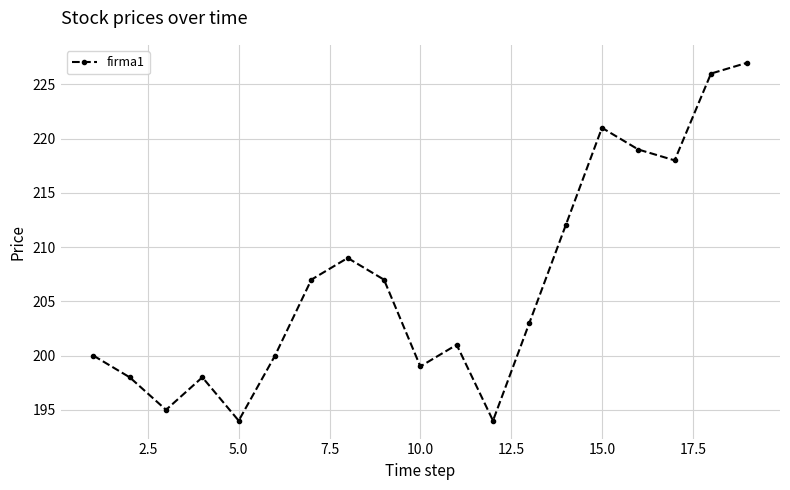

True or false: the data has more than 1 interior local peaks.

True